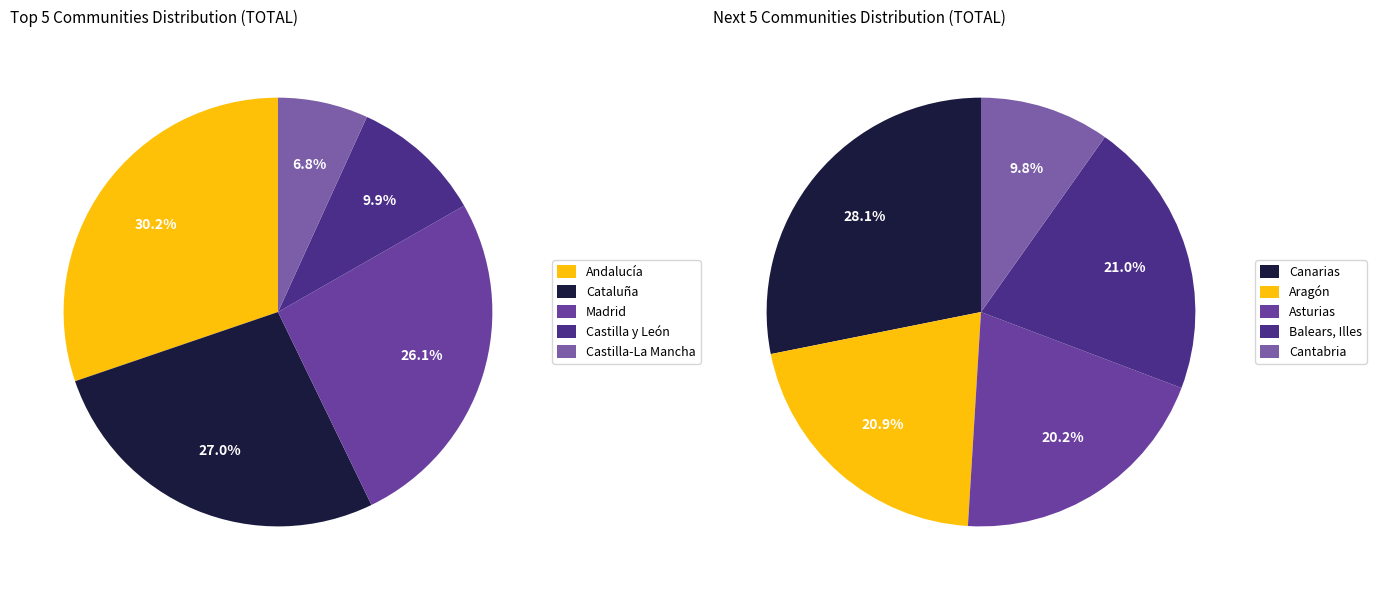

How many slices are in this pie chart?

10